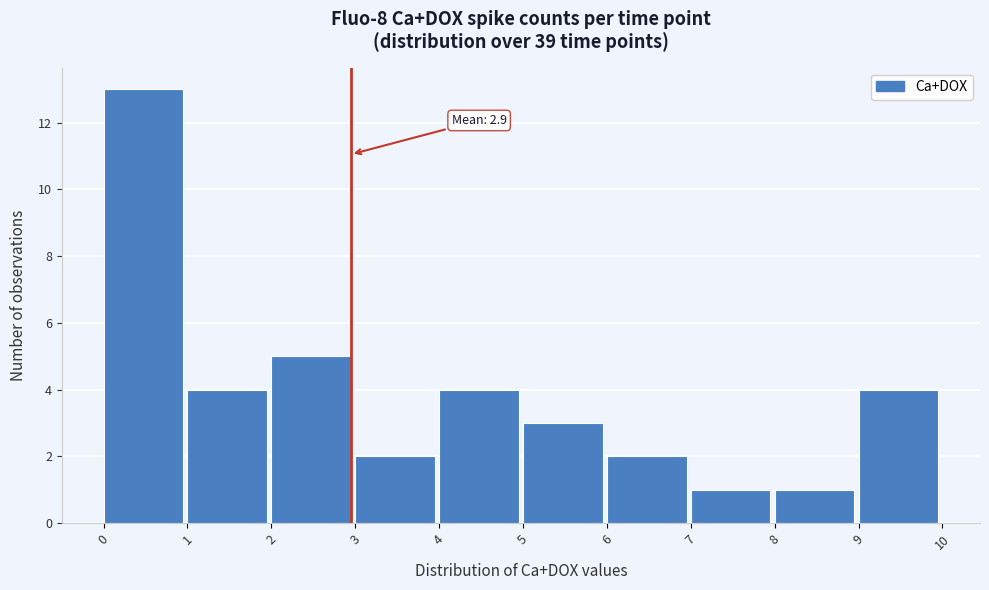

Which range on the x-axis has the tallest bar?

0 to 1